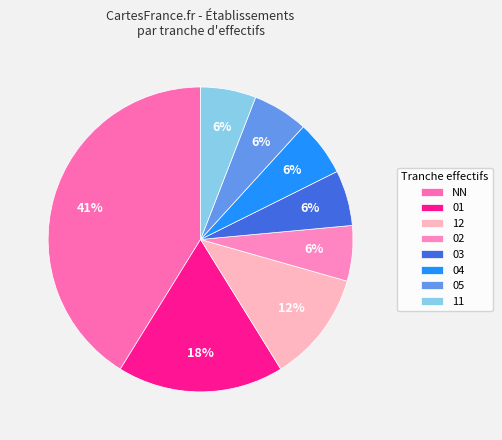

To the nearest percent, what is the difference between the 01 and NN slice percentages?

24%